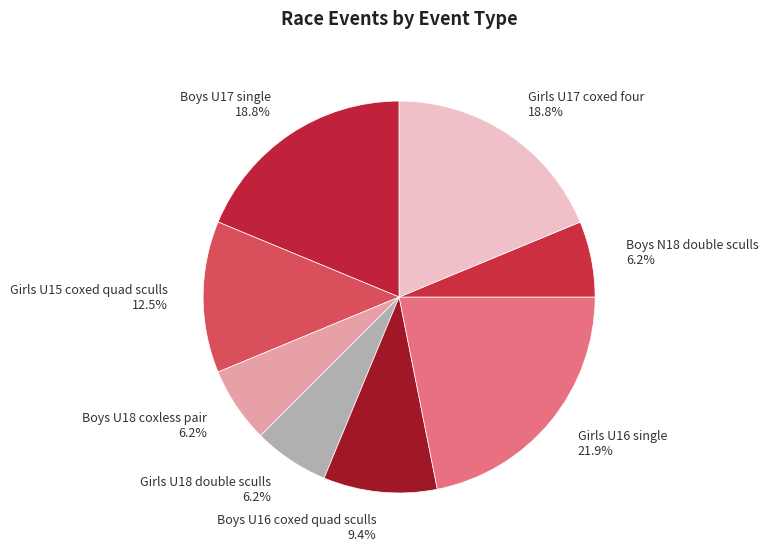

Does Boys N18 double sculls represent more than half of the total?

No